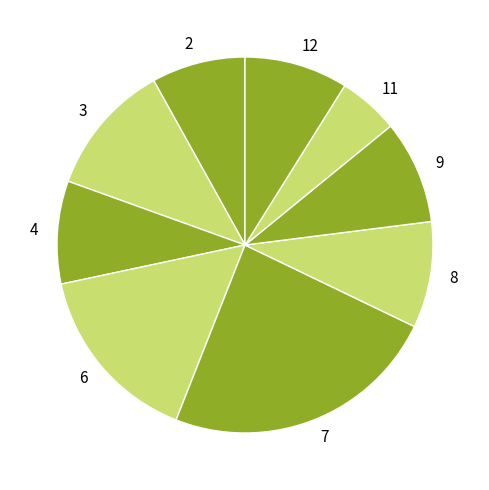

Is it true that 9 is 9% of the pie?

True